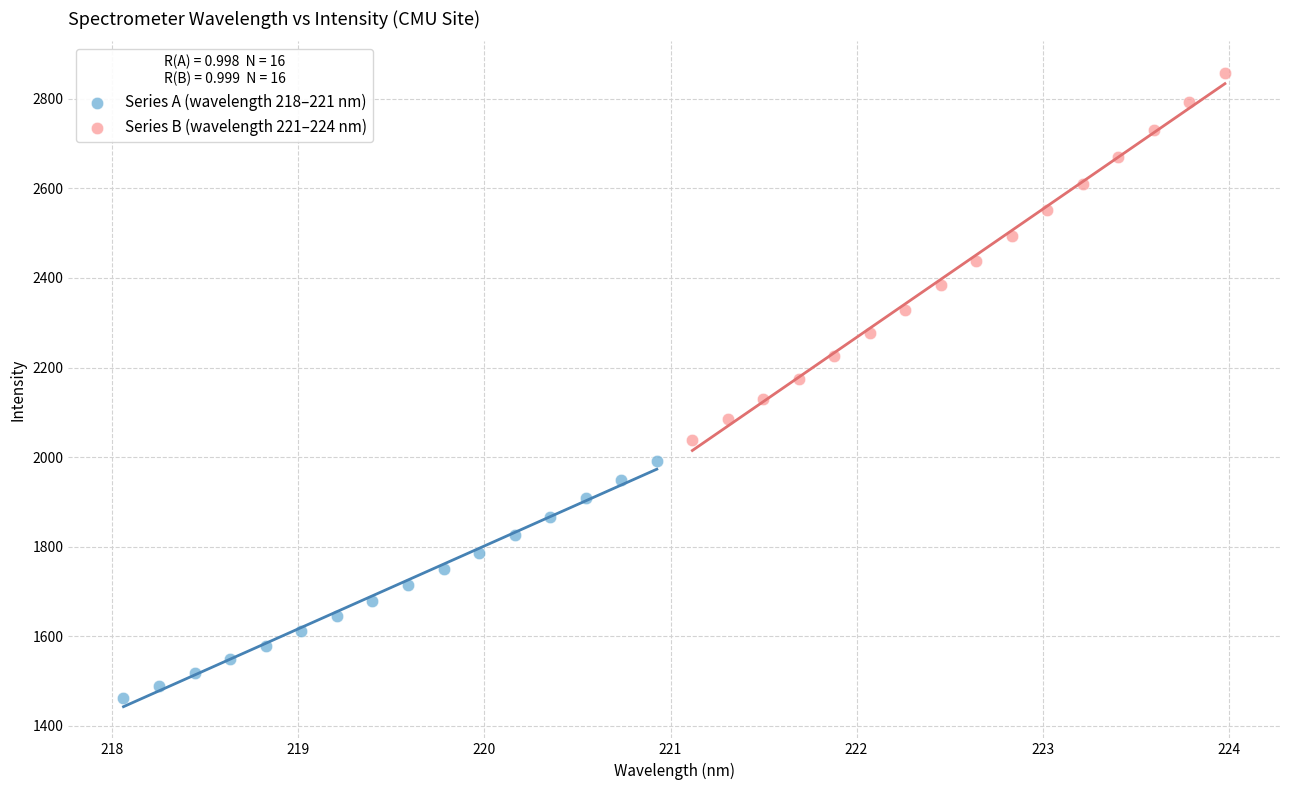

Which series has the widest spread of Y values?

Series B (wavelength 221–224 nm)